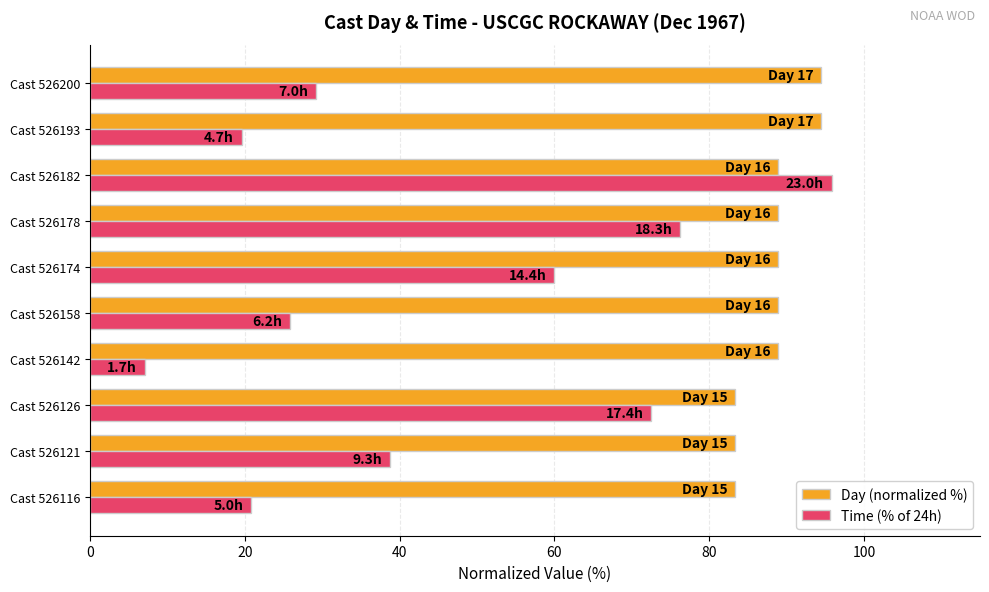

What is the difference between the highest and lowest values at Cast 526182?

6.9